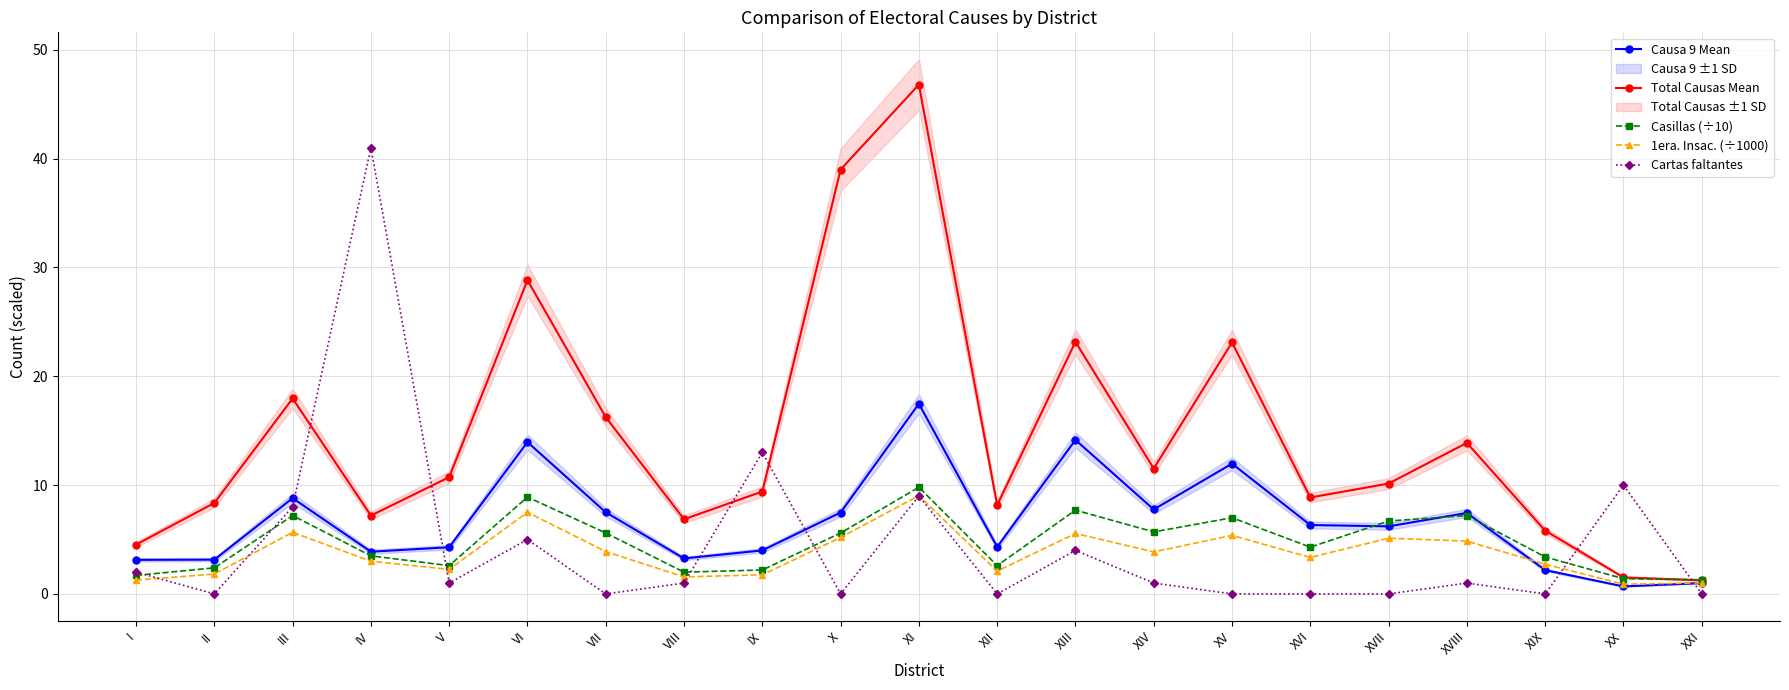

Does the chart have visible grid lines?

Yes